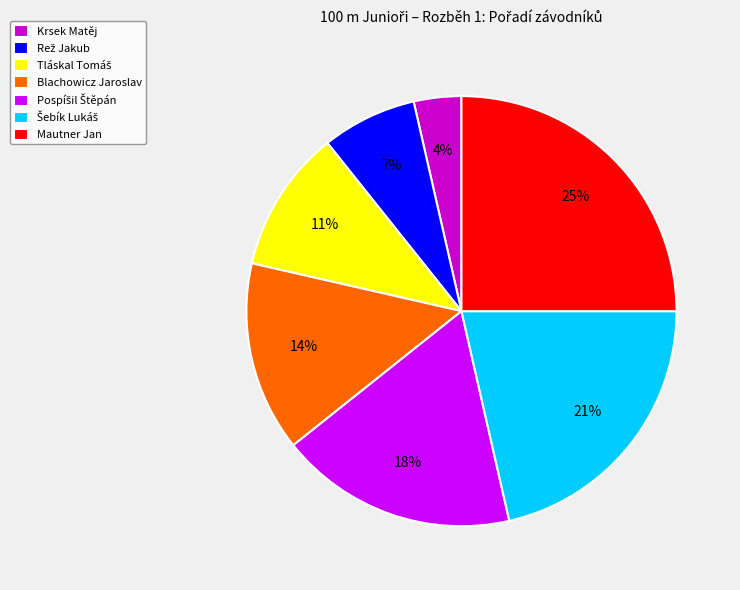

To the nearest percent, what portion does Mautner Jan represent?

25%